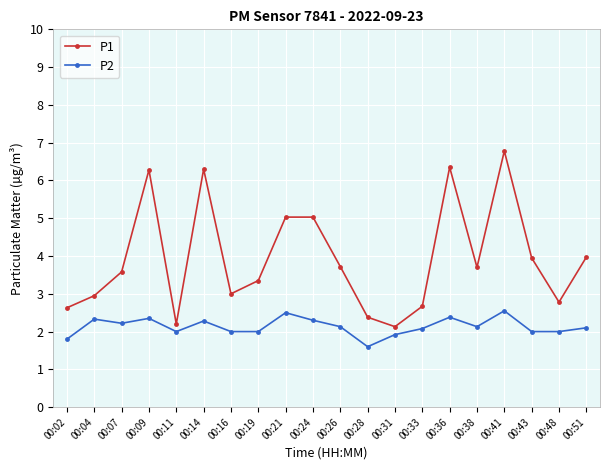

True or false: P2 and P1 cross at least once.

False